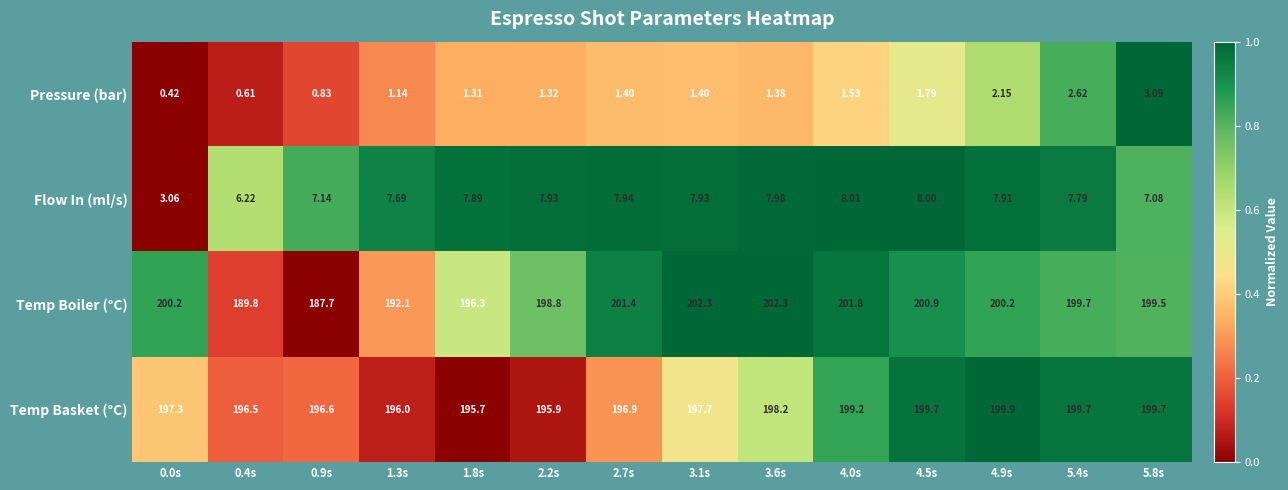

Between 4.0s and 4.9s, which series saw the biggest shift?

Temp Boiler (°C)